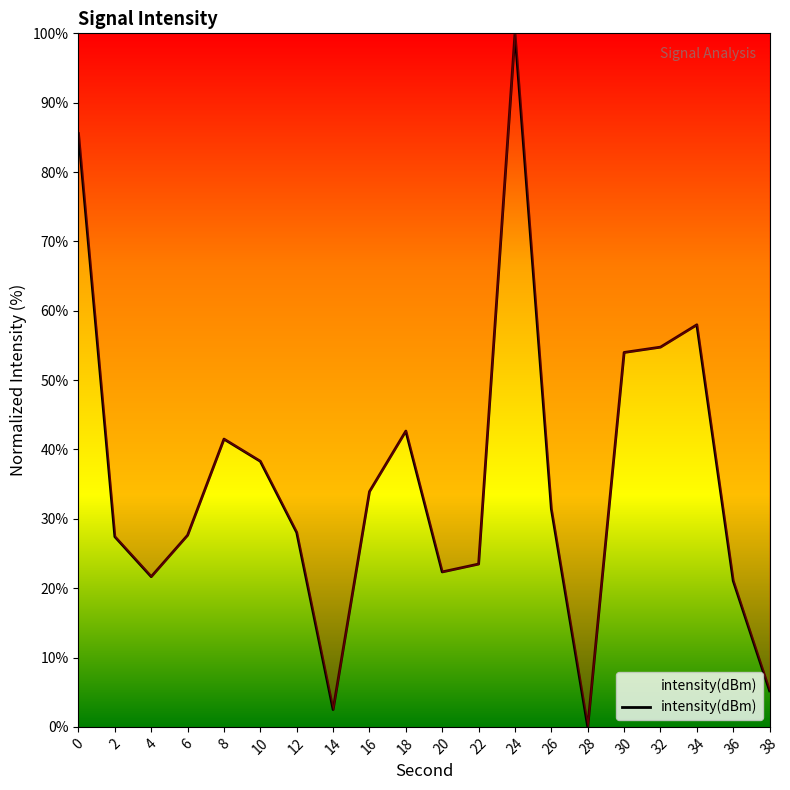

How many categories are shown in the chart?

20